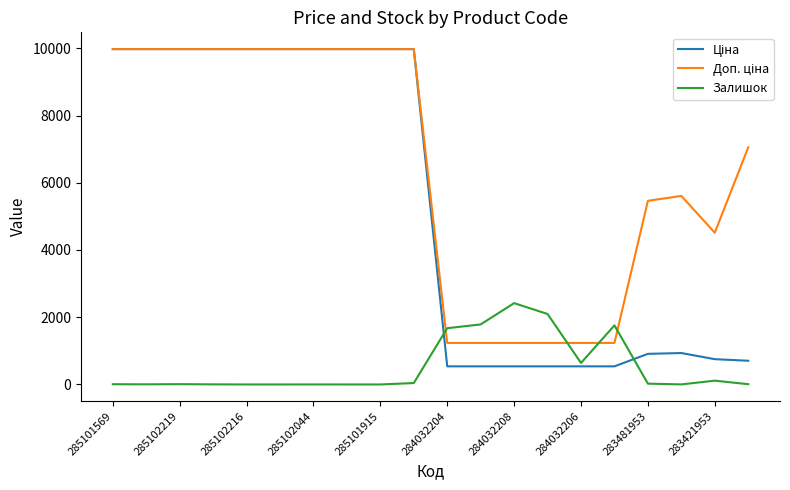

Which series has the largest total across all categories?

Доп. ціна